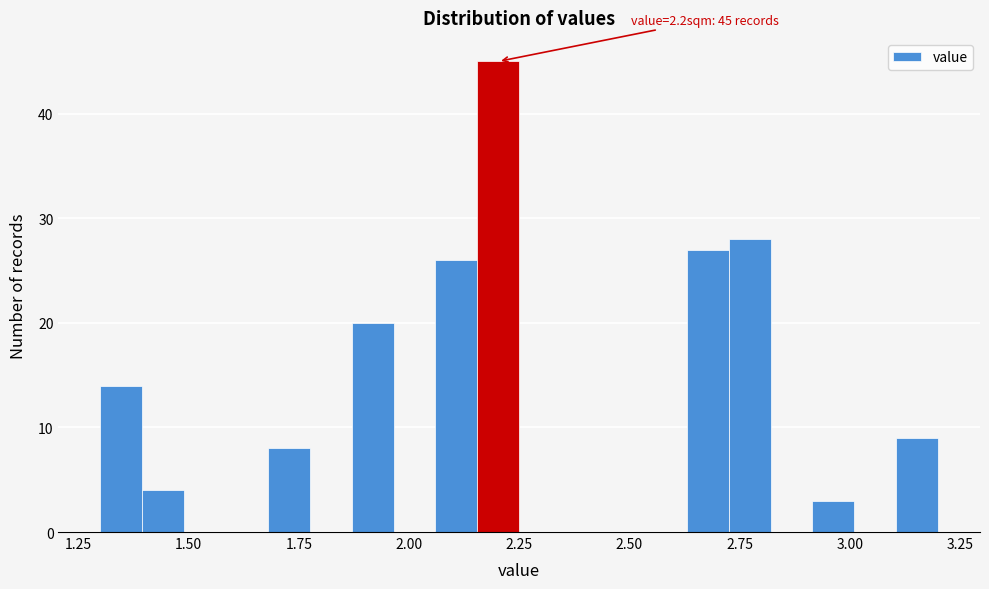

Around what value on the x-axis is the tallest bar? Give the approximate position of its centre, as read against the axis.

2.20